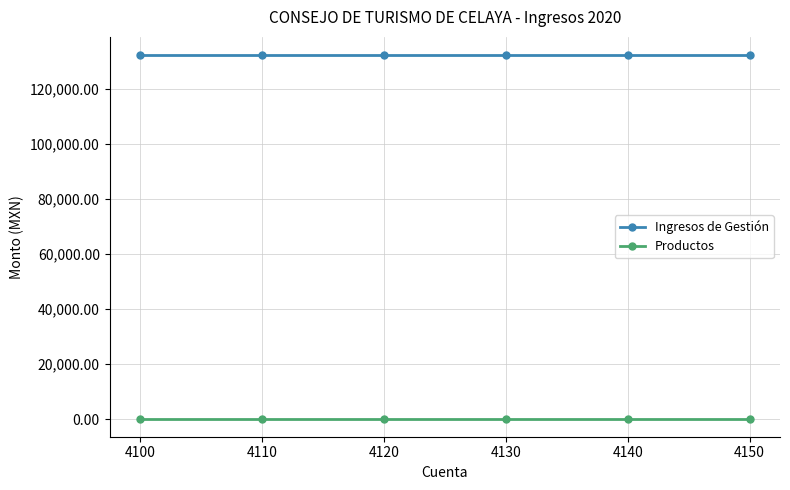

True or false: Ingresos de Gestión and Productos intersect in this chart.

False